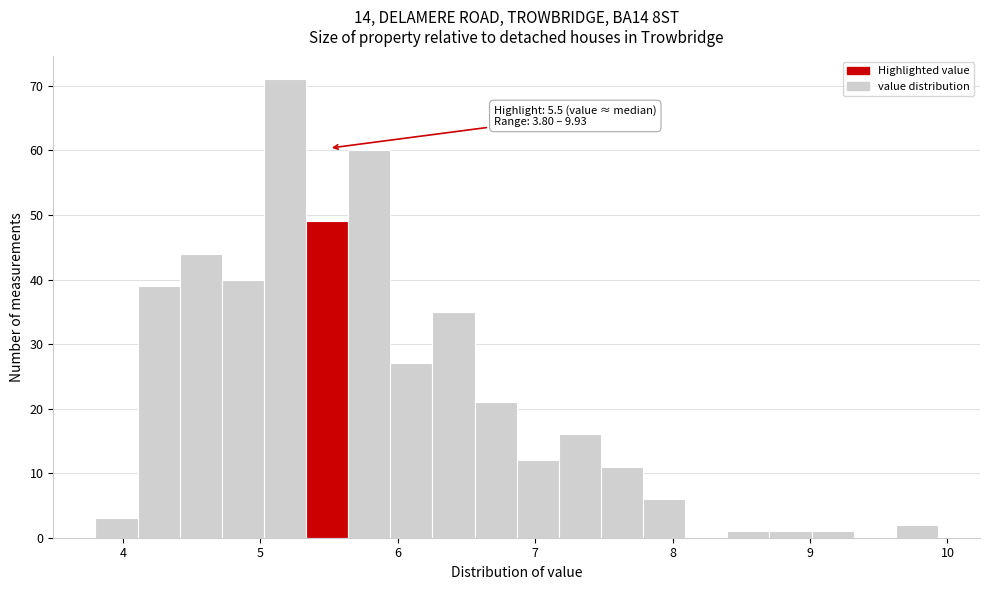

Around what value on the x-axis is the tallest bar? Give the approximate position of its centre, as read against the axis.

5.2